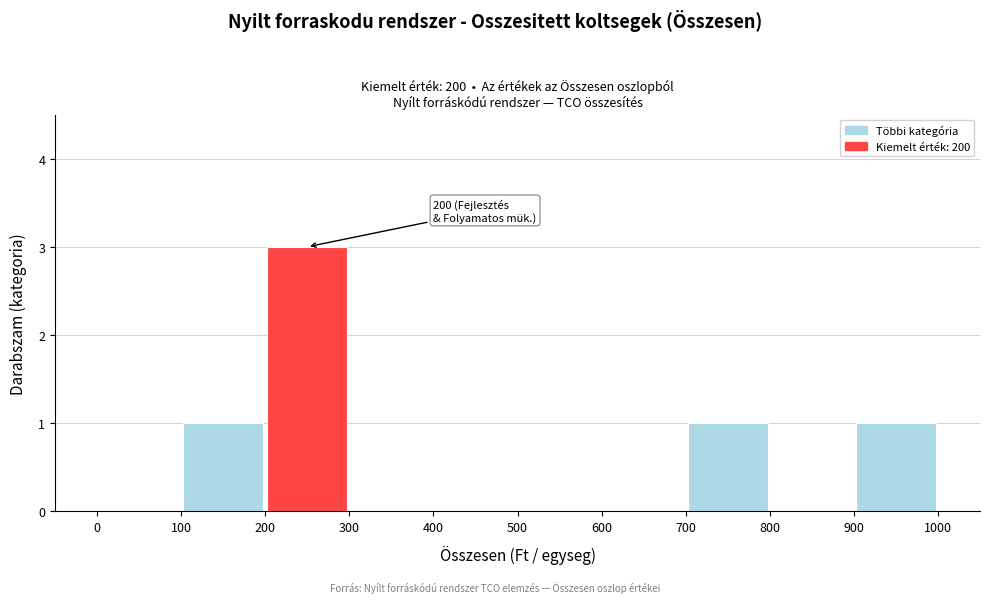

Which range on the x-axis has the tallest bar?

200 to 300